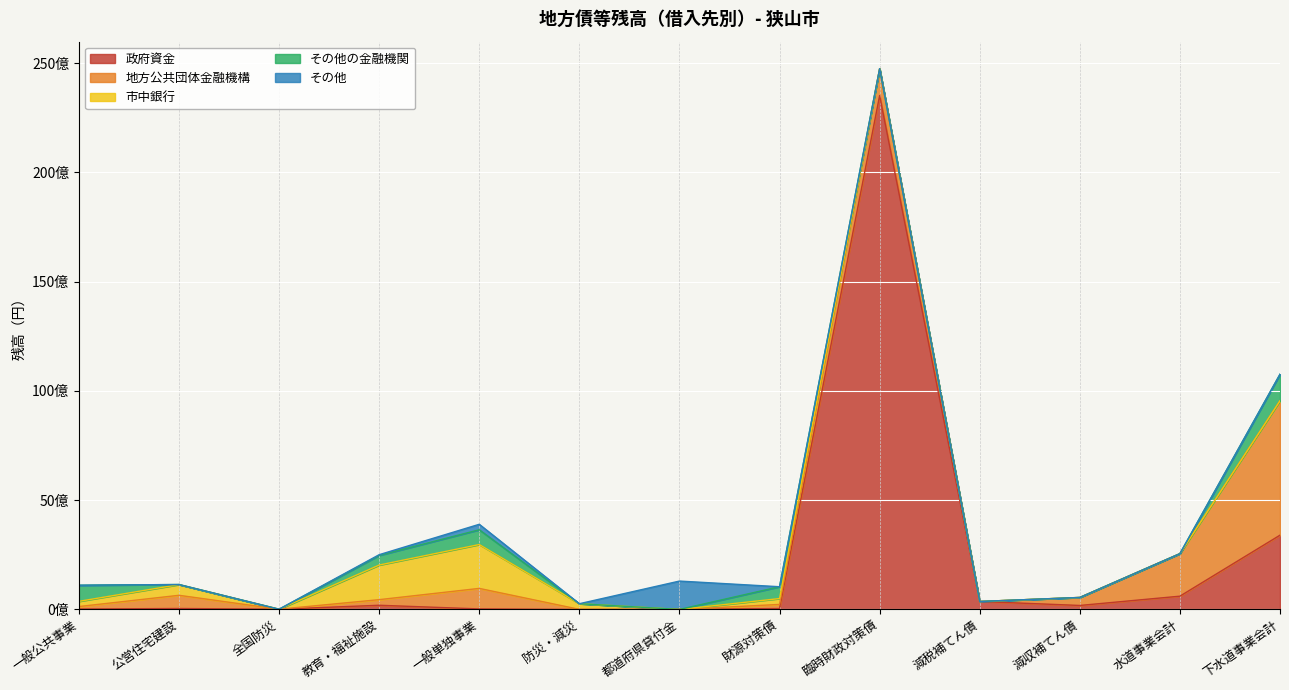

How many intersections are there between 市中銀行 and その他の金融機関?

1